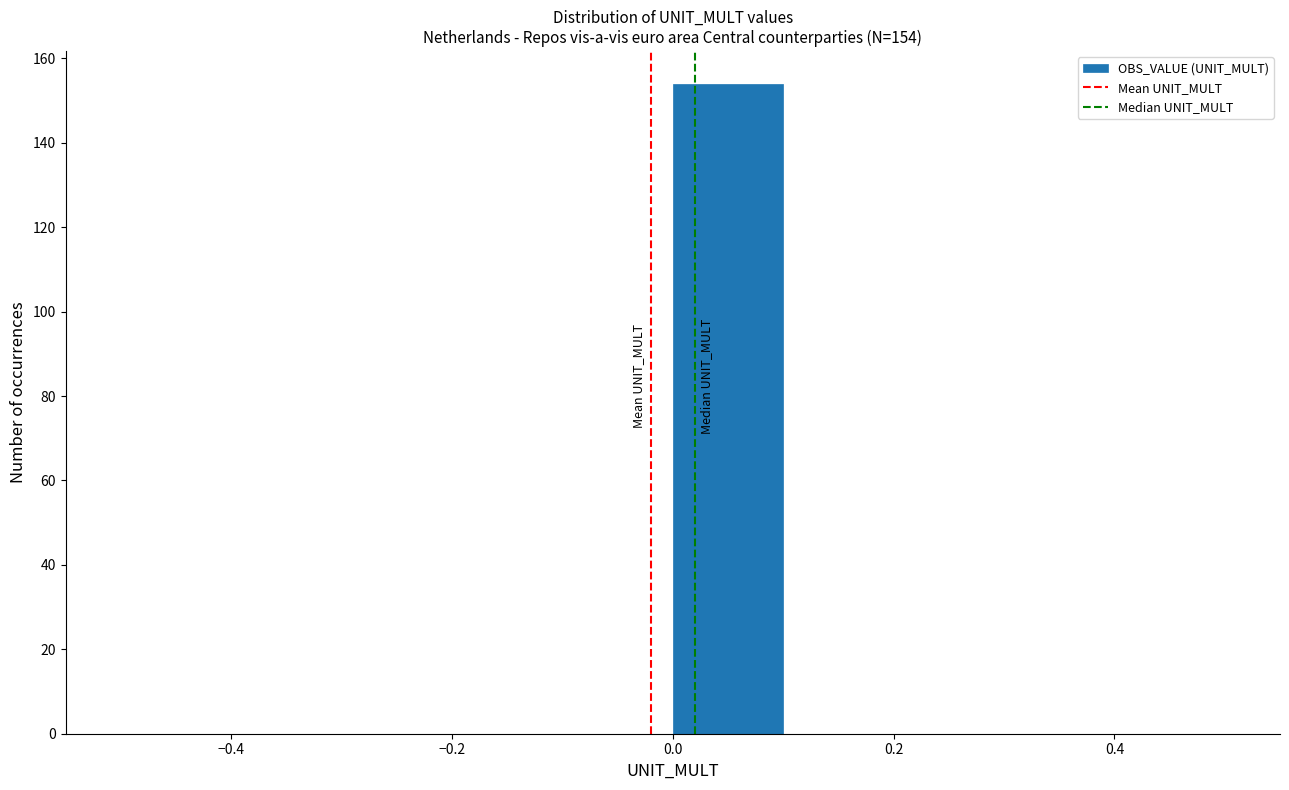

Which range on the x-axis has the tallest bar?

0.0 to 0.1